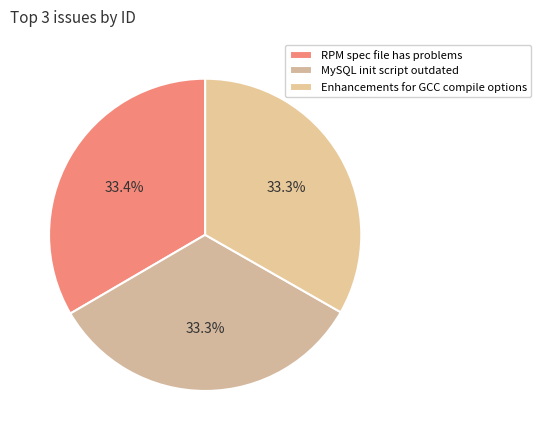

Is MySQL init script outdated the majority of the pie?

No